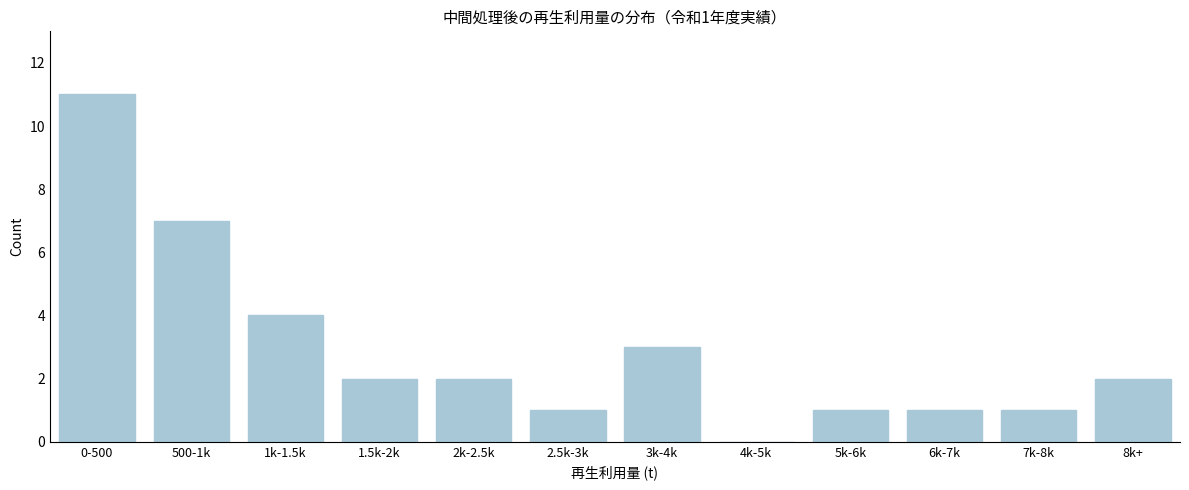

Reading left to right, transcribe all the data shown in this chart.

0-500=11	500-1k=7	1k-1.5k=4	1.5k-2k=2	2k-2.5k=2	2.5k-3k=1	3k-4k=3	4k-5k=0	5k-6k=1	6k-7k=1	7k-8k=1	8k+=2